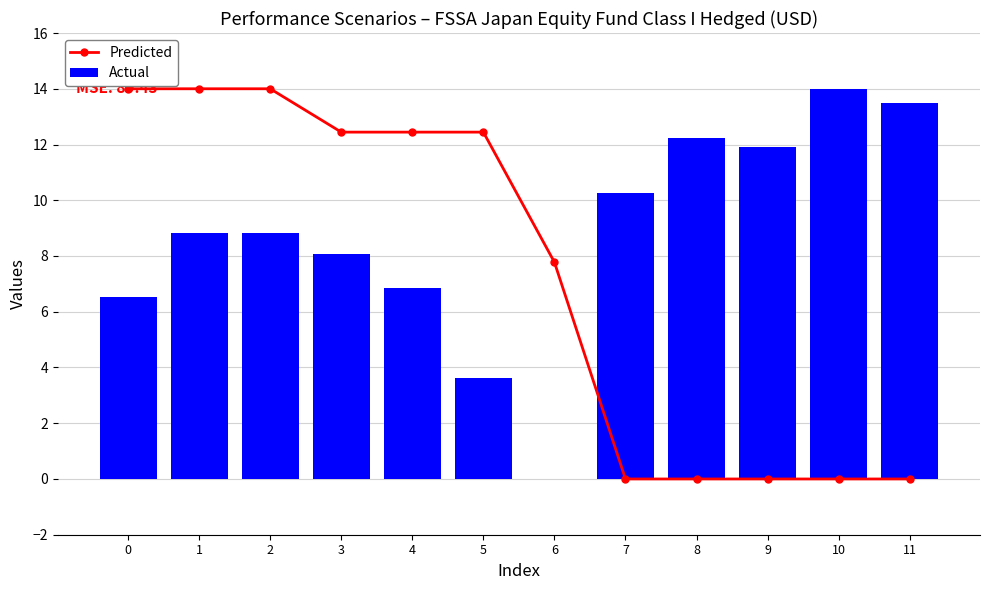

Is the value of Actual at 11 greater than the value of Predicted at 4?

Yes